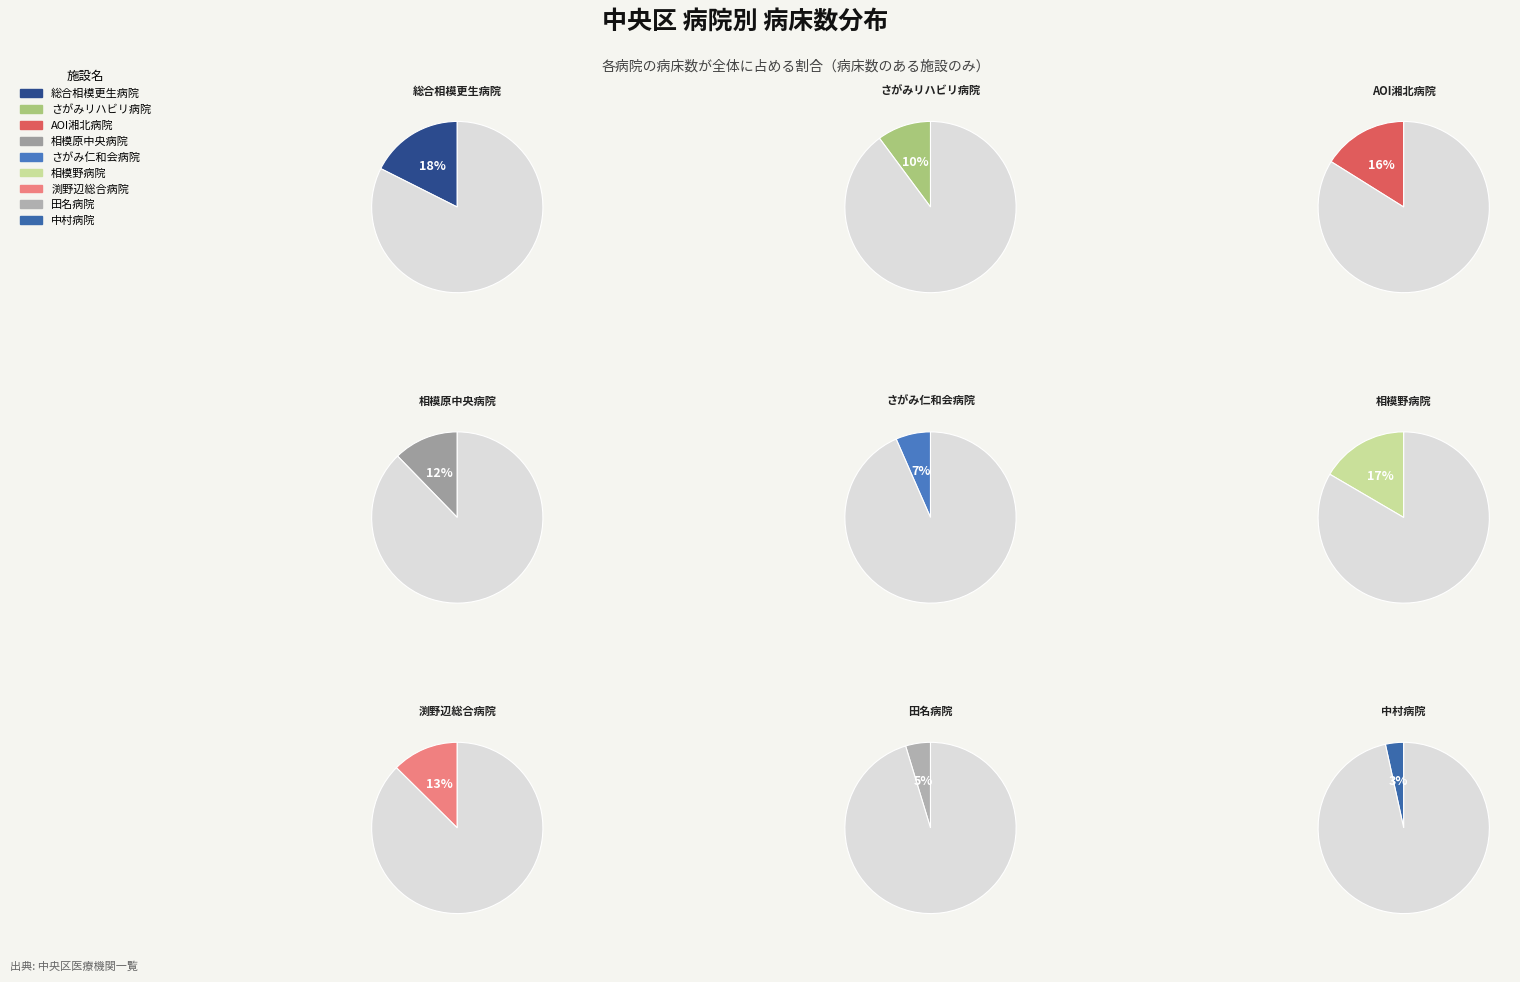

What percentage is the 田名 slice, to the nearest percent?

5%